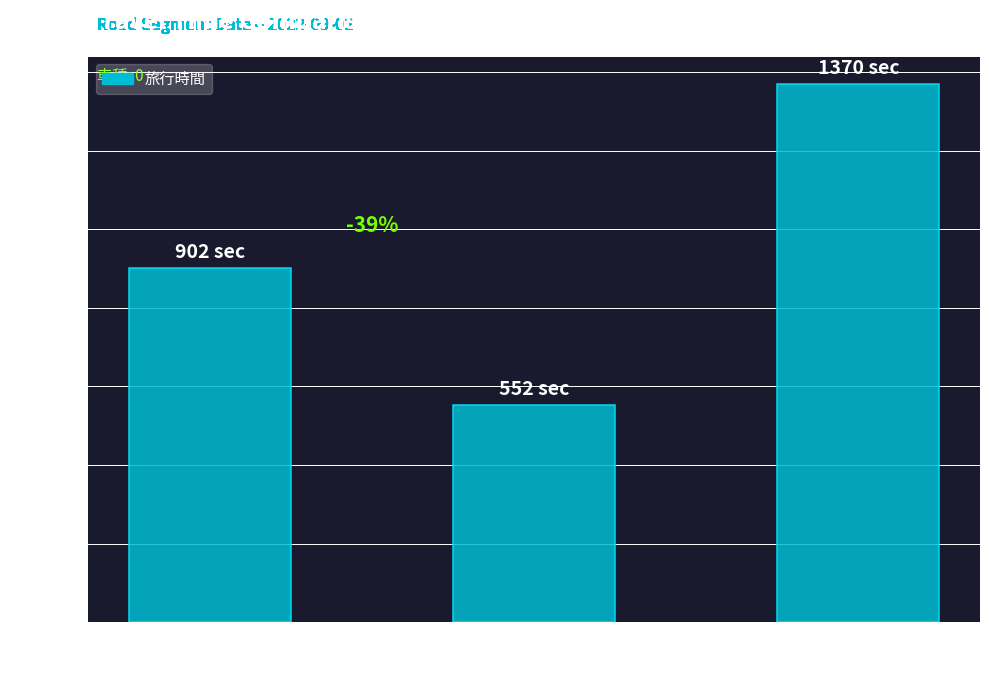

Reading right to left, list all the values displayed in this chart.

流量=8=1370.0	流量=5=552.0	流量=1=902.2